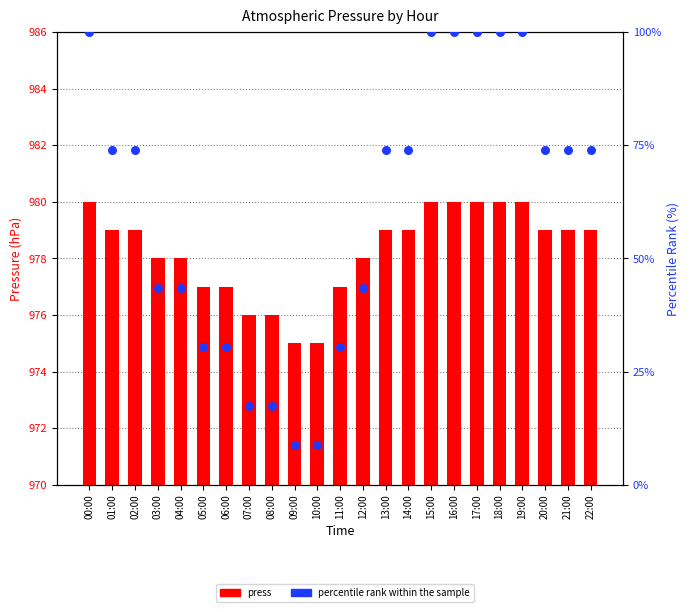

Which series has the largest total across all categories?

press